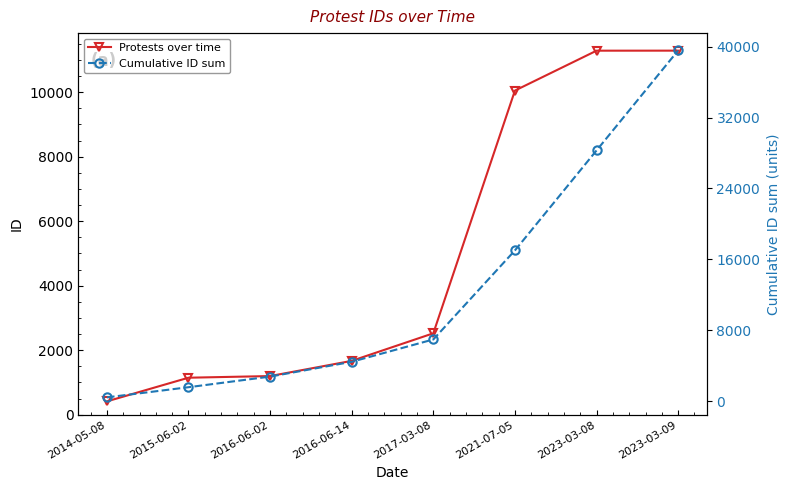

List the labels in order of Protests over time value, smallest first.

2014-05-08, 2015-06-02, 2016-06-02, 2016-06-14, 2017-03-08, 2021-07-05, 2023-03-08, 2023-03-09